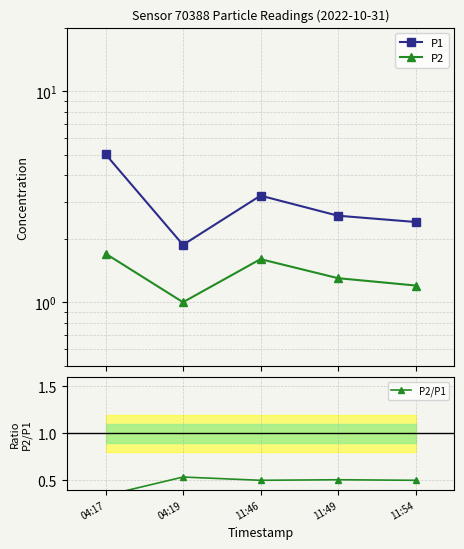

True or false: P2 and P2/P1 cross at least once.

False